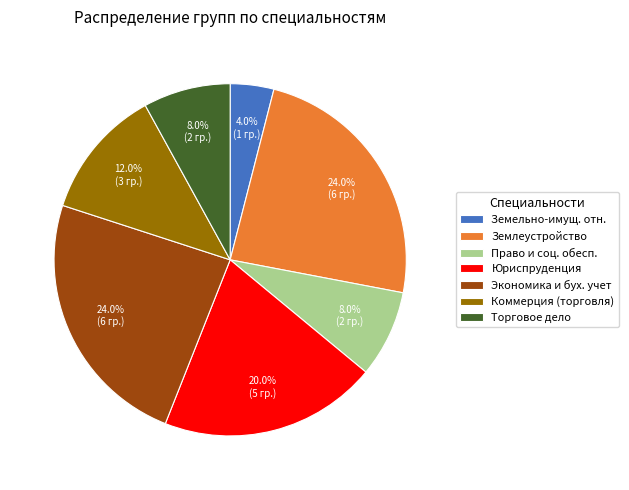

Is it true that Землеустройство is 12% of the pie?

False